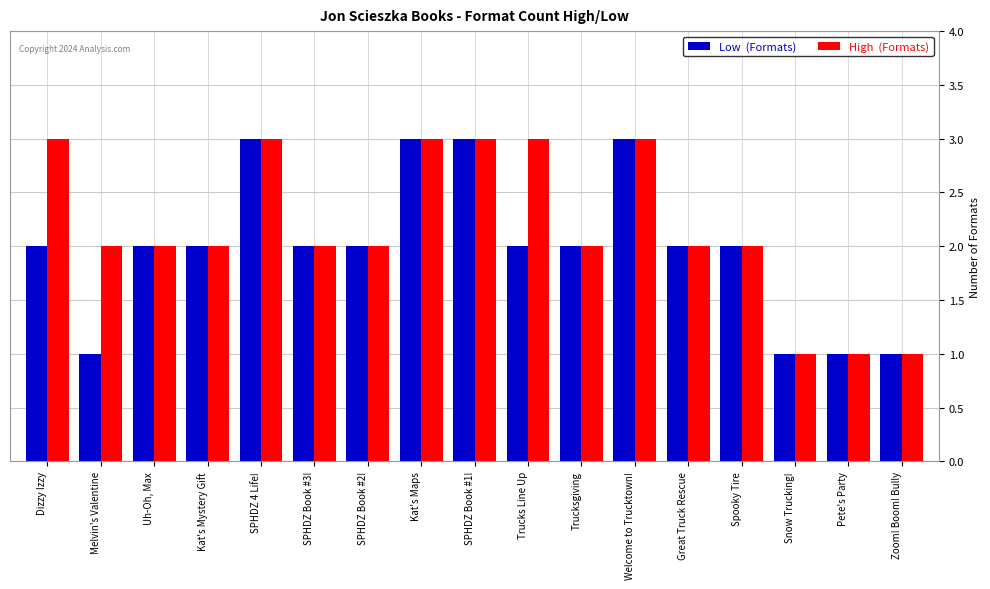

What is the greatest value displayed?

3